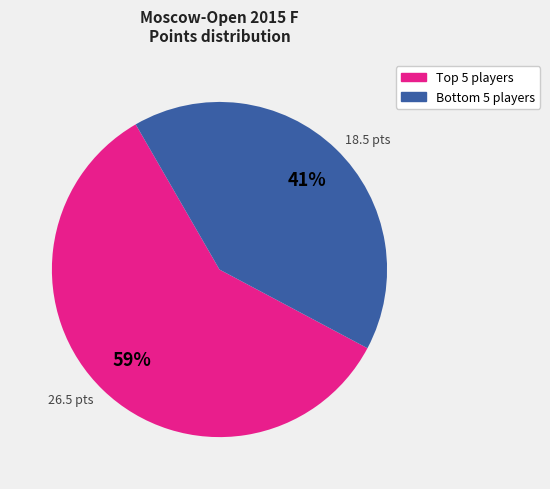

Is there any slice that represents more than half of the pie?

Yes